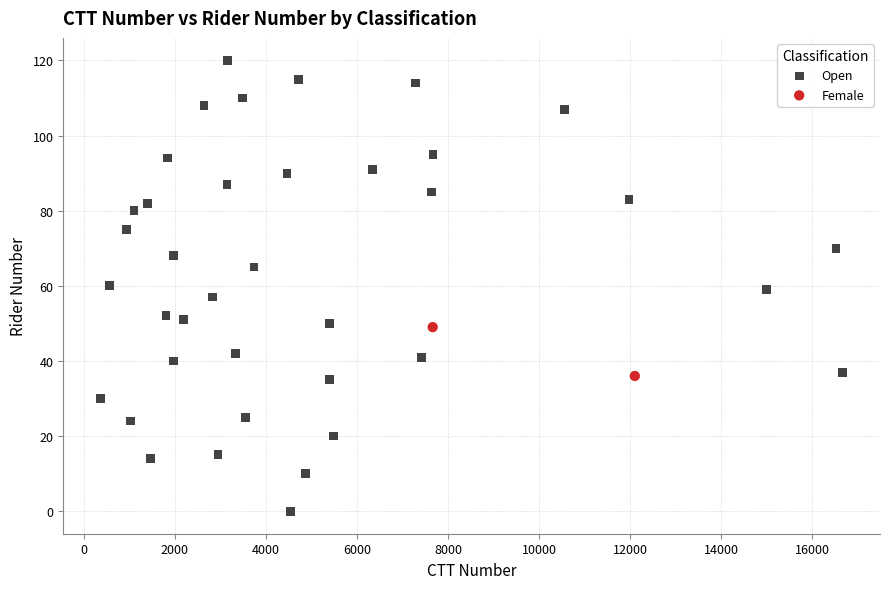

What are all the series names shown in the legend?

Open, Female